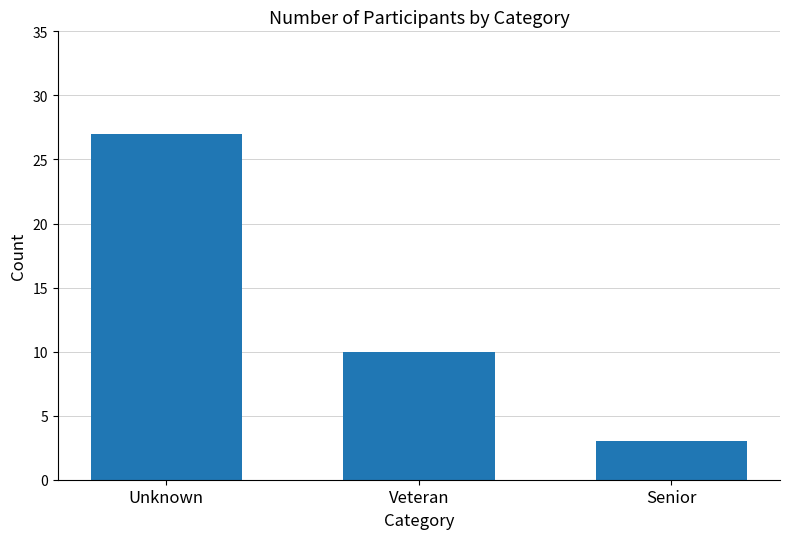

What is the average value?

13